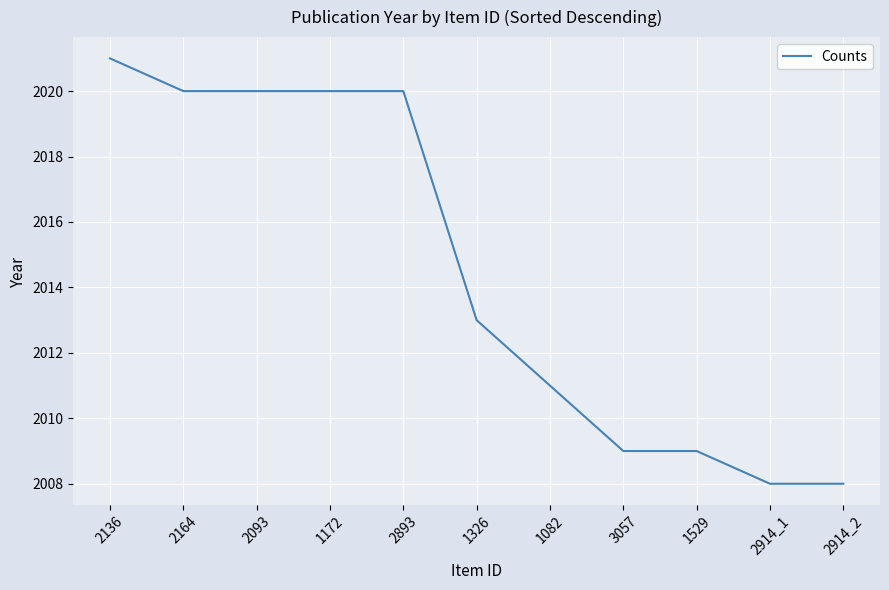

What is the sum of all values?

22159